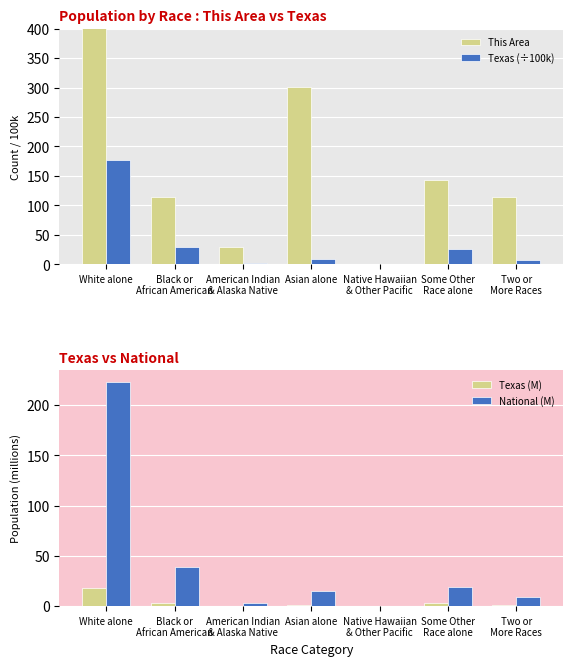

Is it true that Texas (÷100k) equals 177.0 at White alone?

True